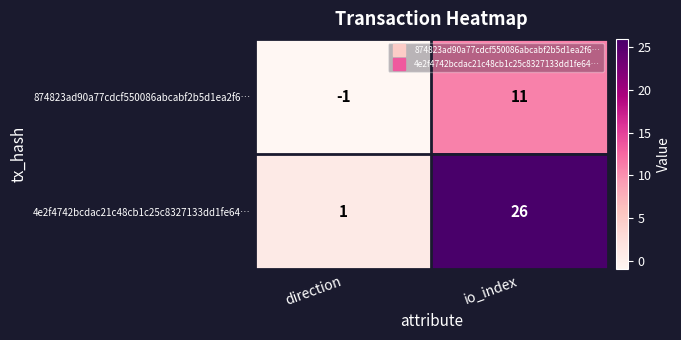

At how many categories does at least one series exceed 11?

1